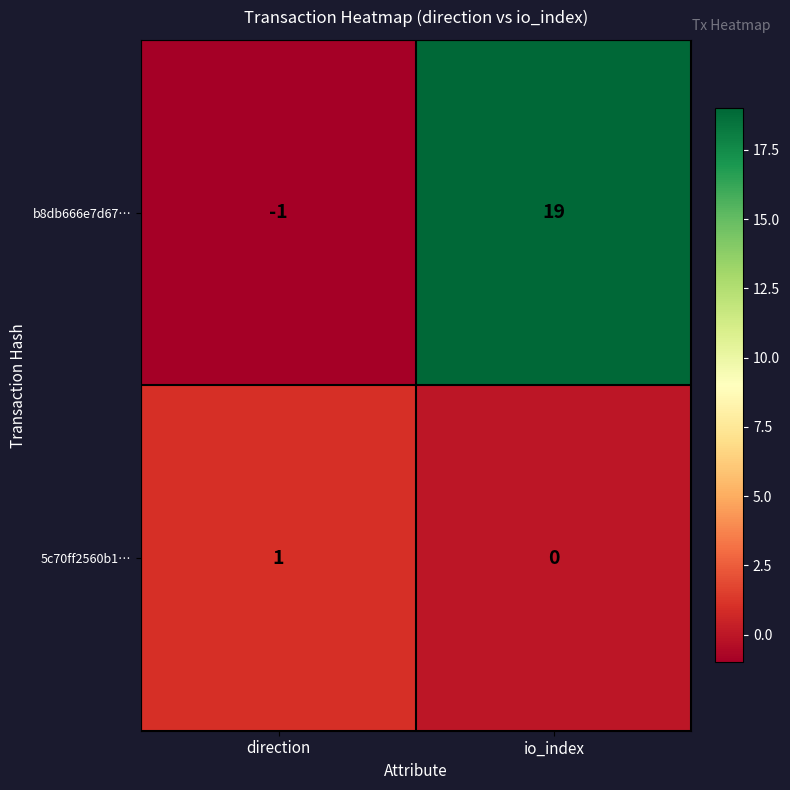

Which series has the largest range (max minus min)?

b8db666e7d67…